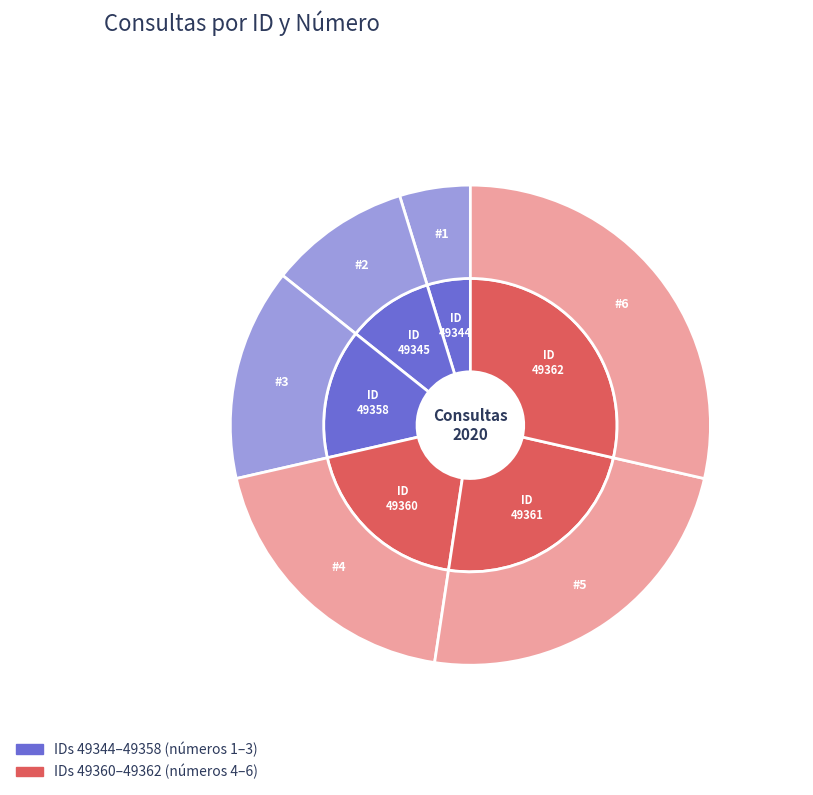

To the nearest percent, what is the combined percentage of 49345 and 49358?

24%